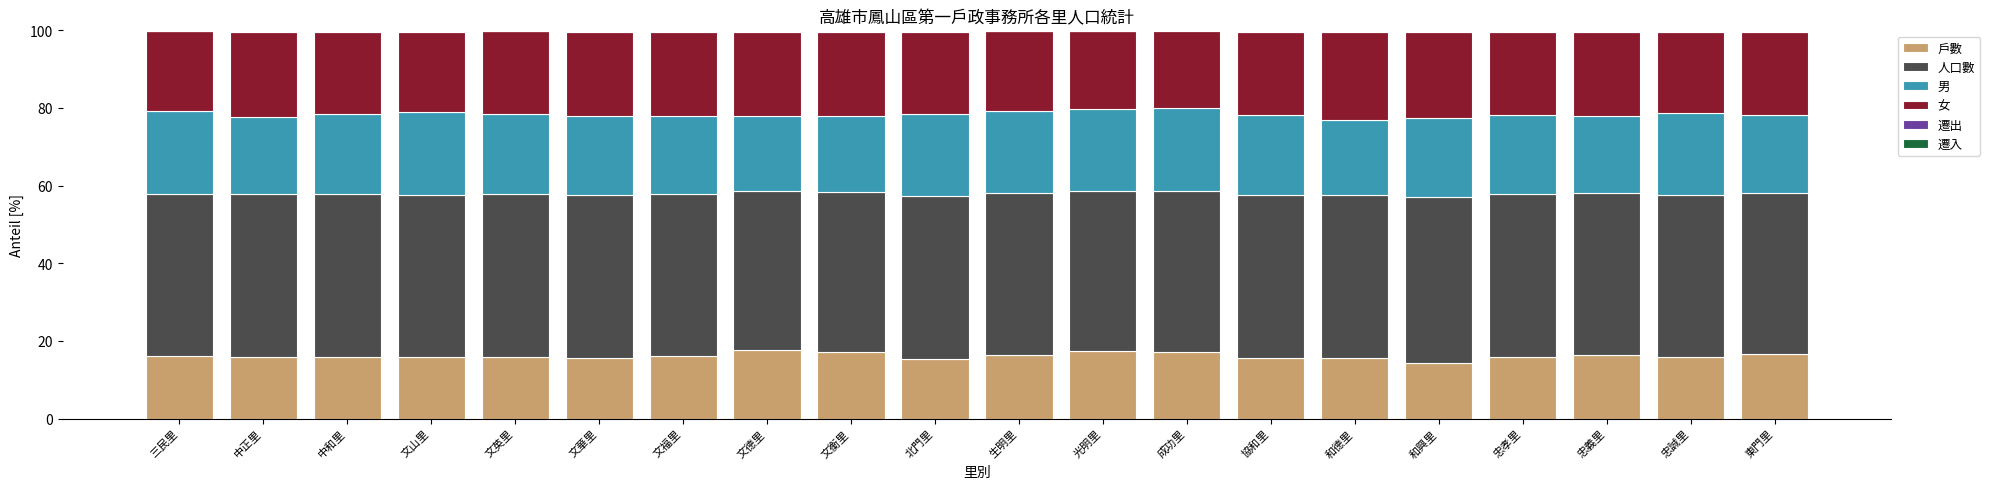

Count the number of categories in the chart.

20